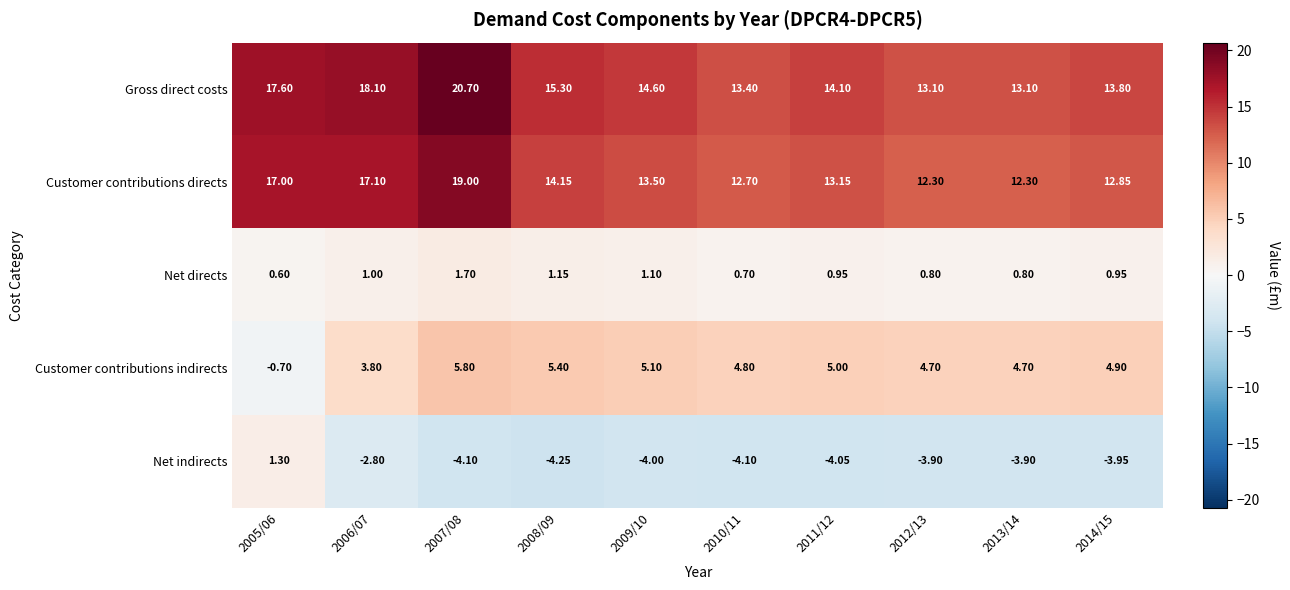

Rank the series at 2012/13 from highest to lowest value.

Gross direct costs, Customer contributions directs, Customer contributions indirects, Net directs, Net indirects